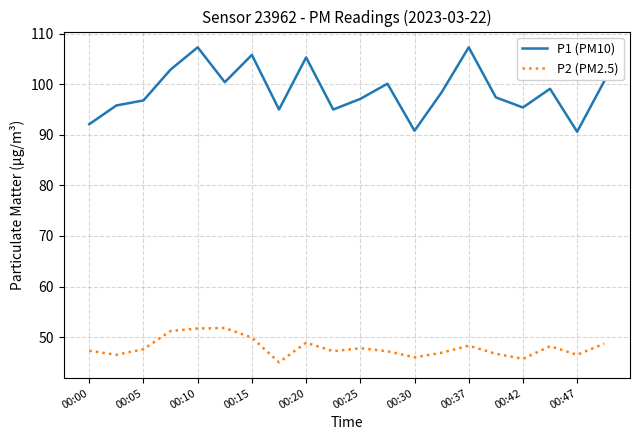

How many series are shown in this chart?

2